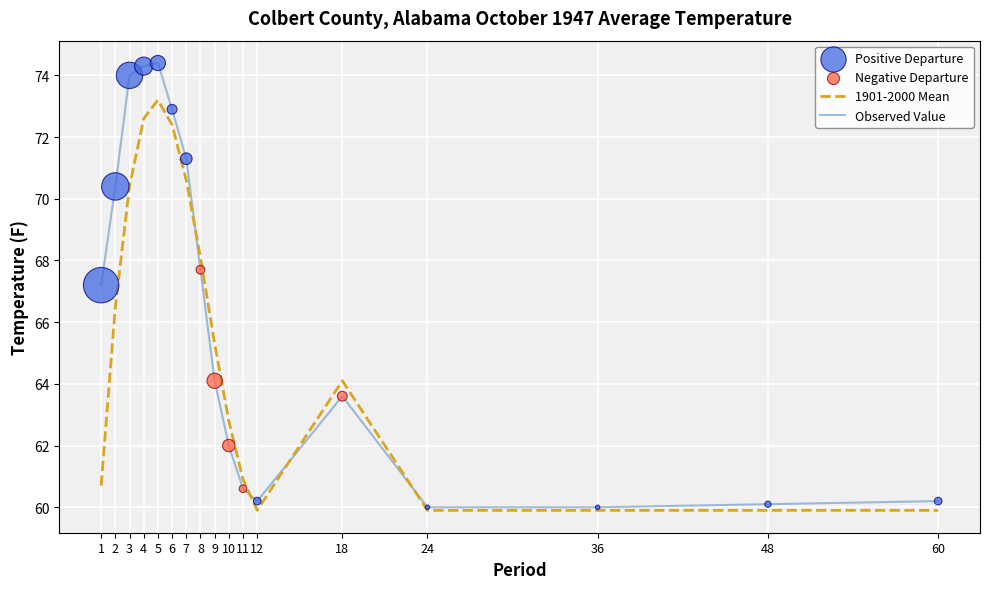

Between 1 and 9, which series saw the biggest shift?

1901-2000 Mean